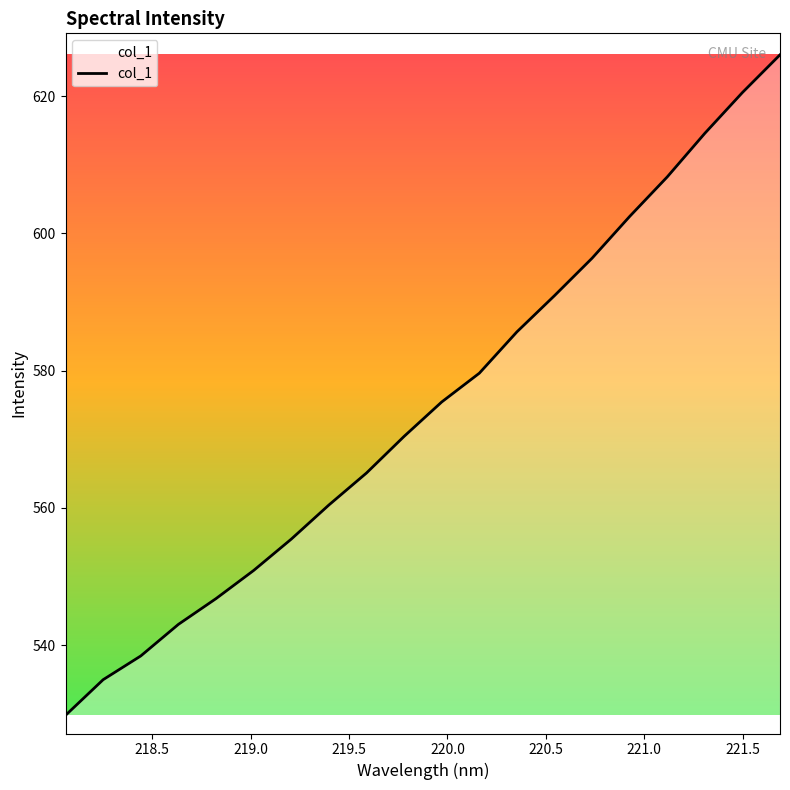

What is the smallest value displayed?

529.8